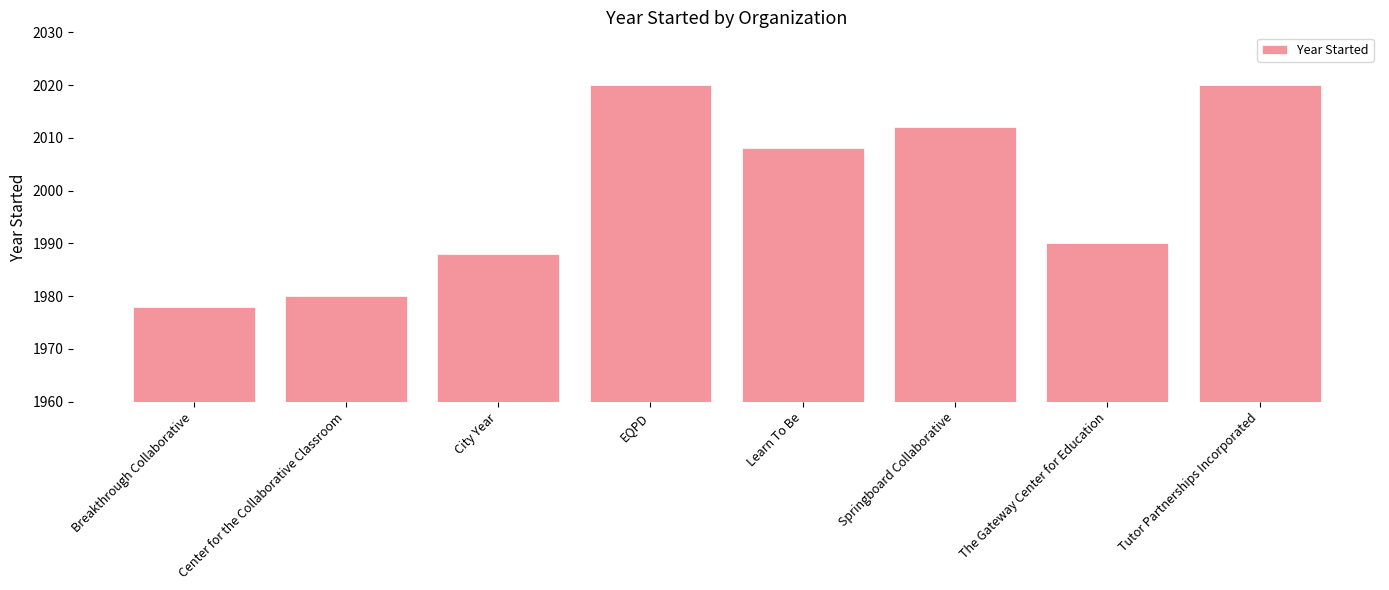

Reading right to left, extract all data points from this chart.

Tutor Partnerships Incorporated=2020	The Gateway Center for Education=1990	Springboard Collaborative=2012	Learn To Be=2008	EQPD=2020	City Year=1988	Center for the Collaborative Classroom=1980	Breakthrough Collaborative=1978